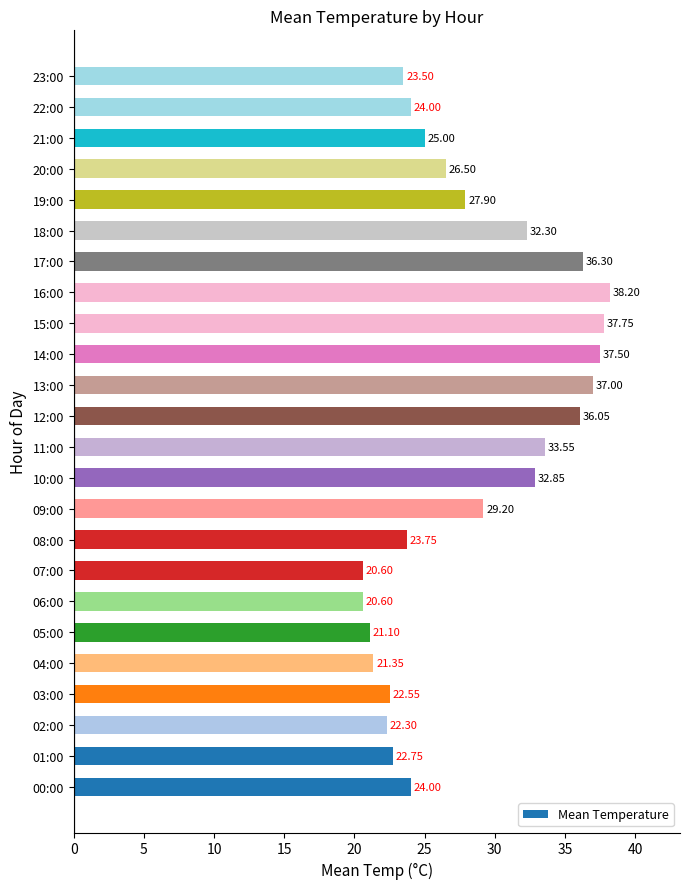

Between 10:00 and 23:00, which is larger?

10:00